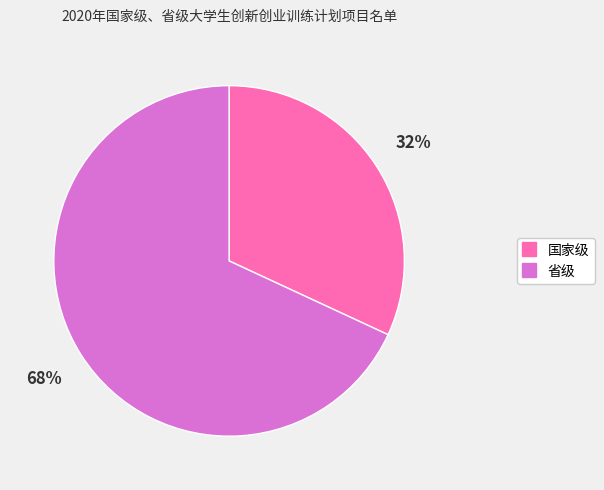

Combined, do 省级 and 国家级 account for over 50%?

Yes